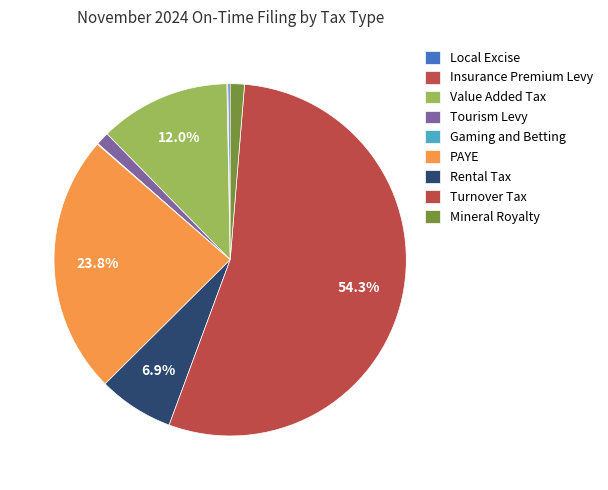

To the nearest percent, what portion does Value Added Tax represent?

12%